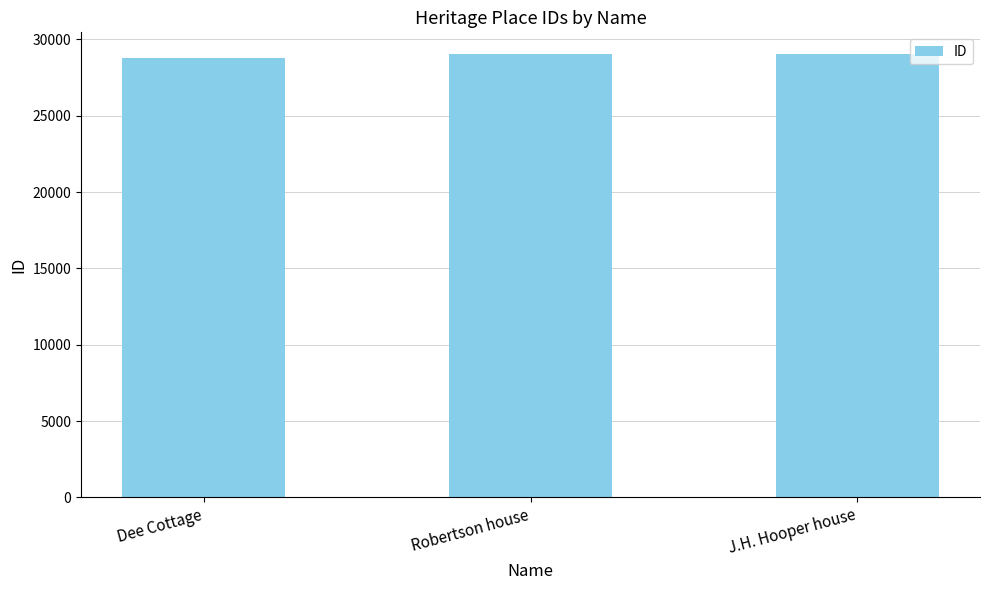

What is the smallest value displayed?

28788